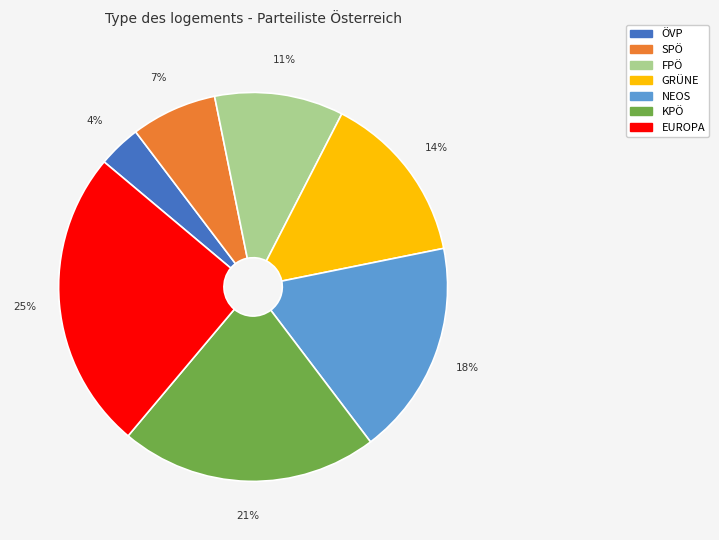

What is the ratio of the value at FPÖ to the value at NEOS?

0.6